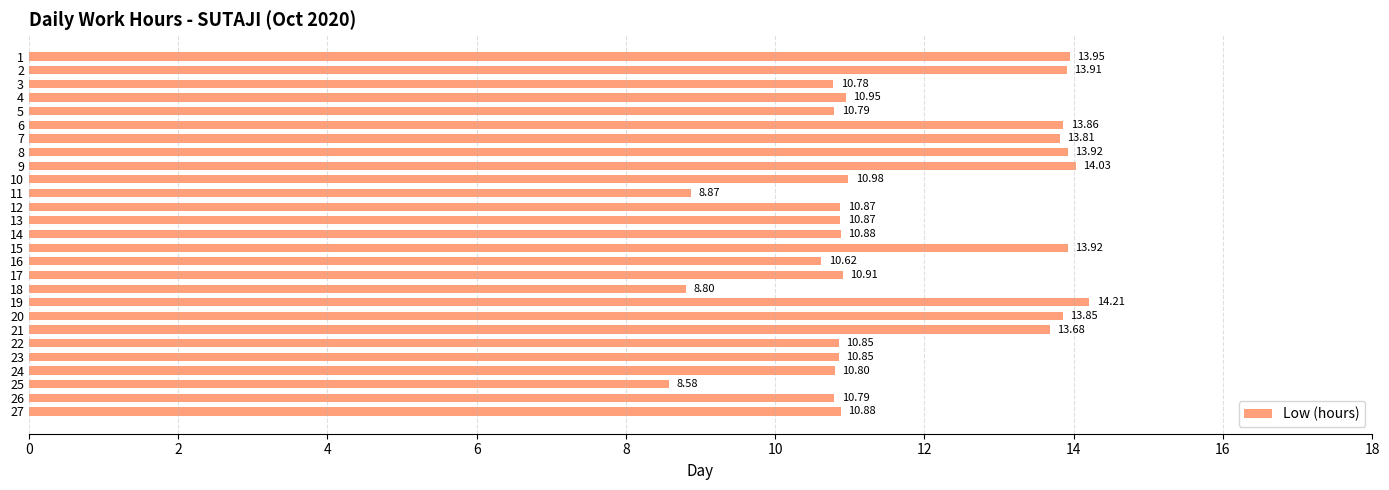

At which label is the value closest to 11?

10